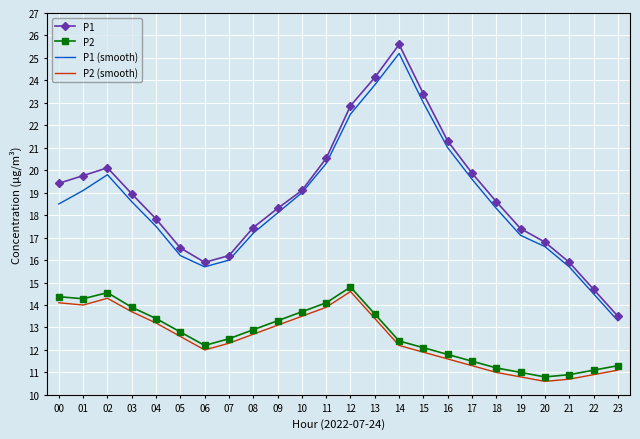

What value does the P2 series have at 01?

14.3